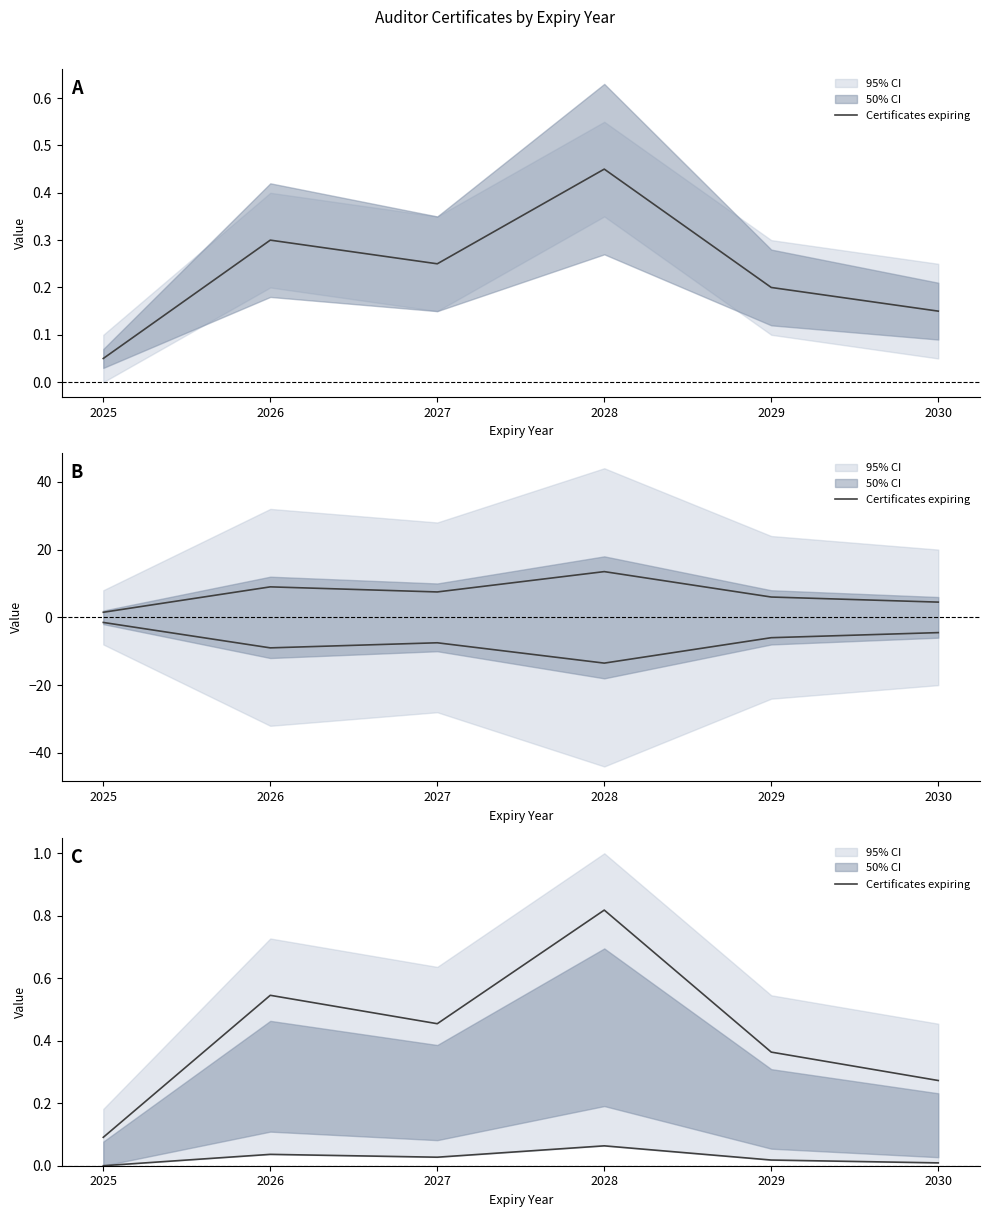

What is the difference between the maximum and minimum values?

0.7